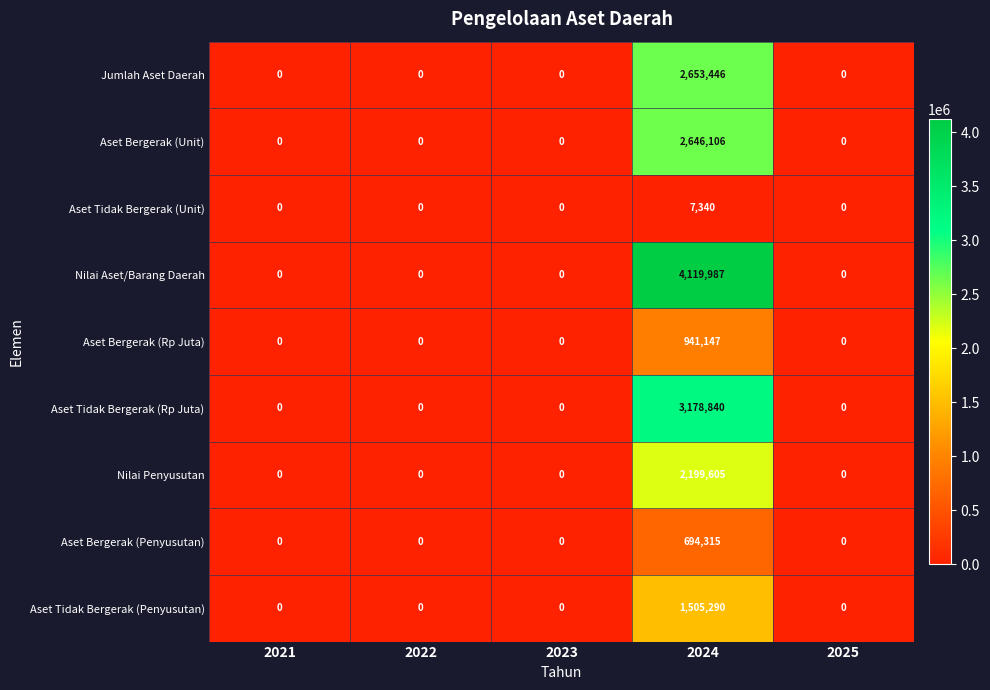

What is the maximum value shown in the chart?

4119987